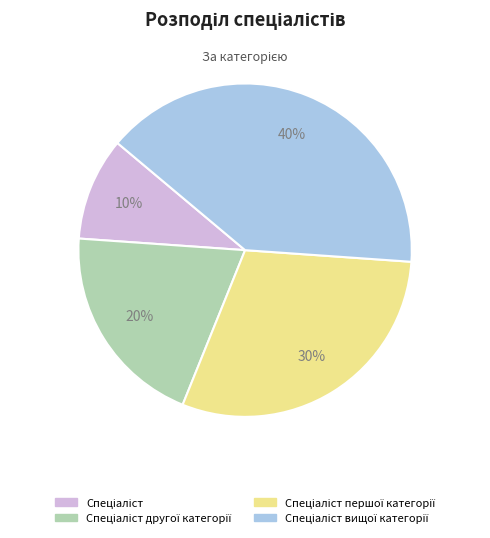

Is there a majority slice in this chart?

No